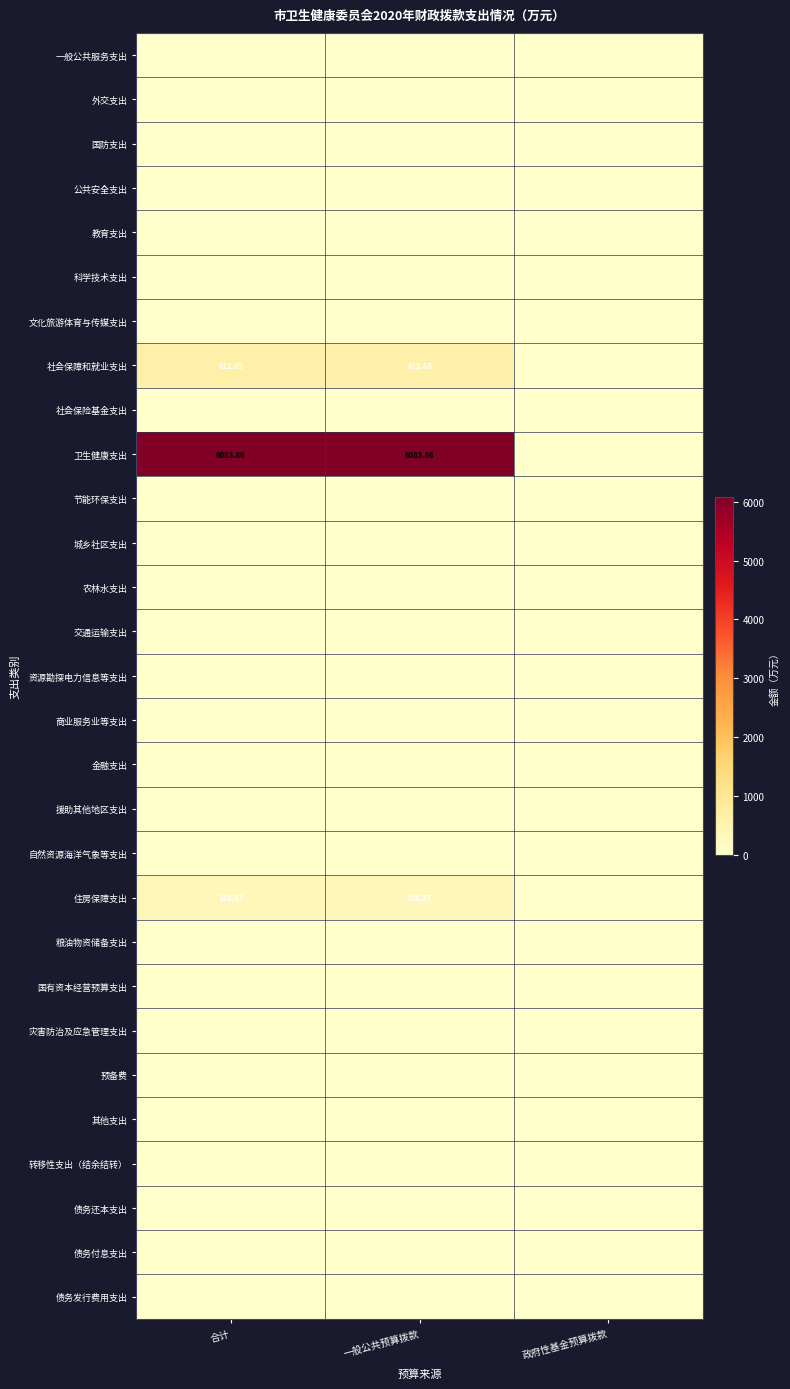

At how many categories does at least one series exceed 1237?

2